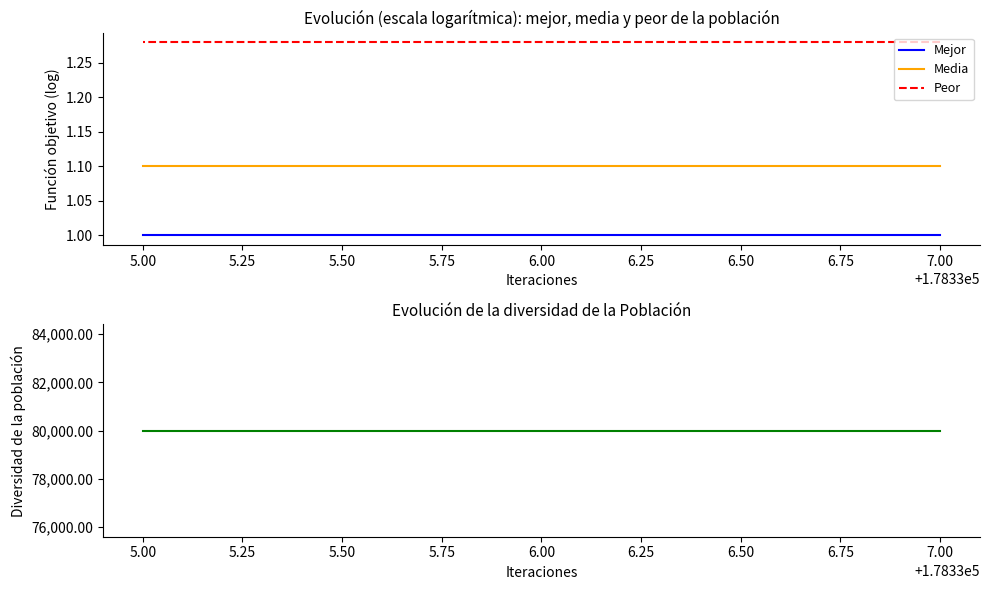

Is the value of Media at 6.00 greater than the value of Peor at 6.00?

No